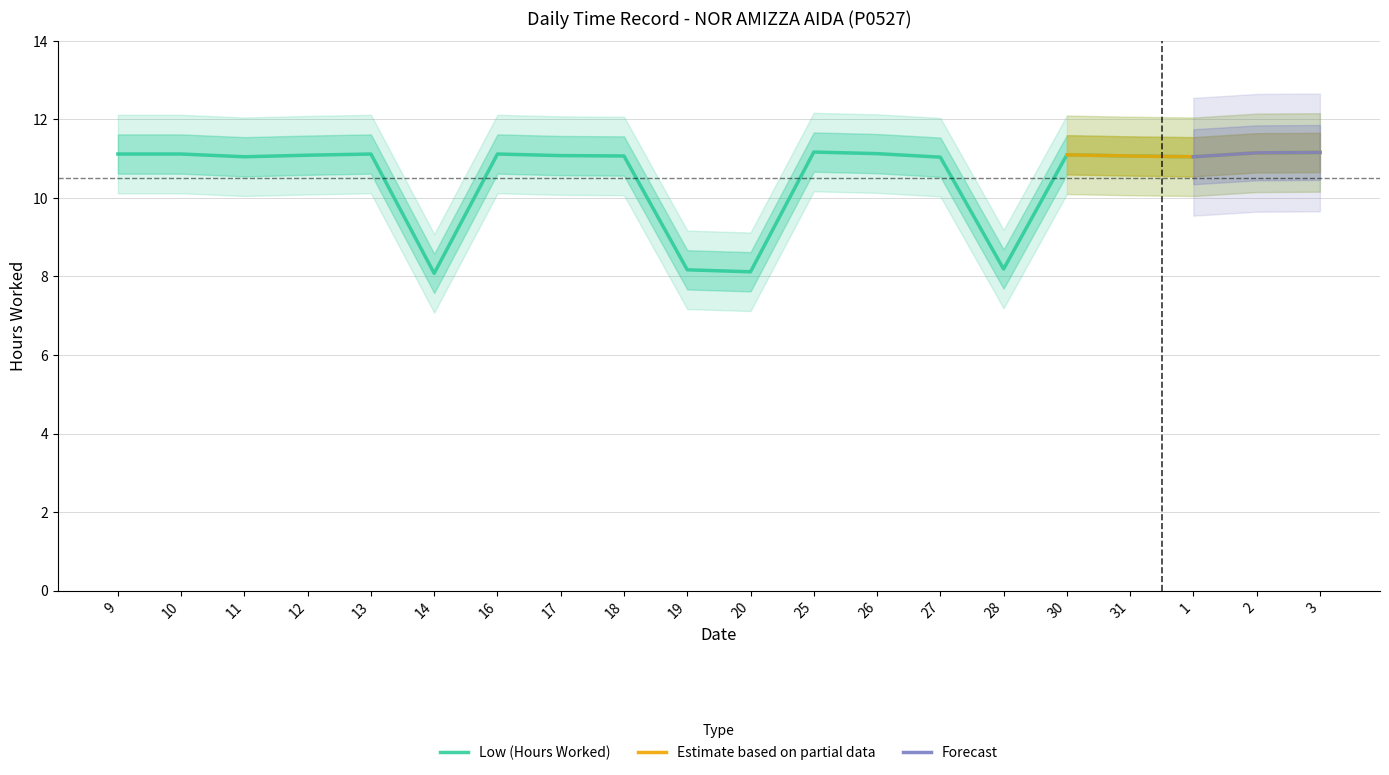

List the labels in order of value, smallest first.

14, 20, 19, 28, 27, 11, 1, 18, 31, 17, 12, 30, 9, 10, 13, 16, 26, 2, 3, 25